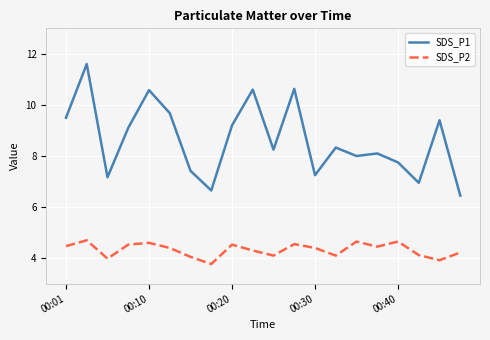

What are all the series names shown in the legend?

SDS_P1, SDS_P2